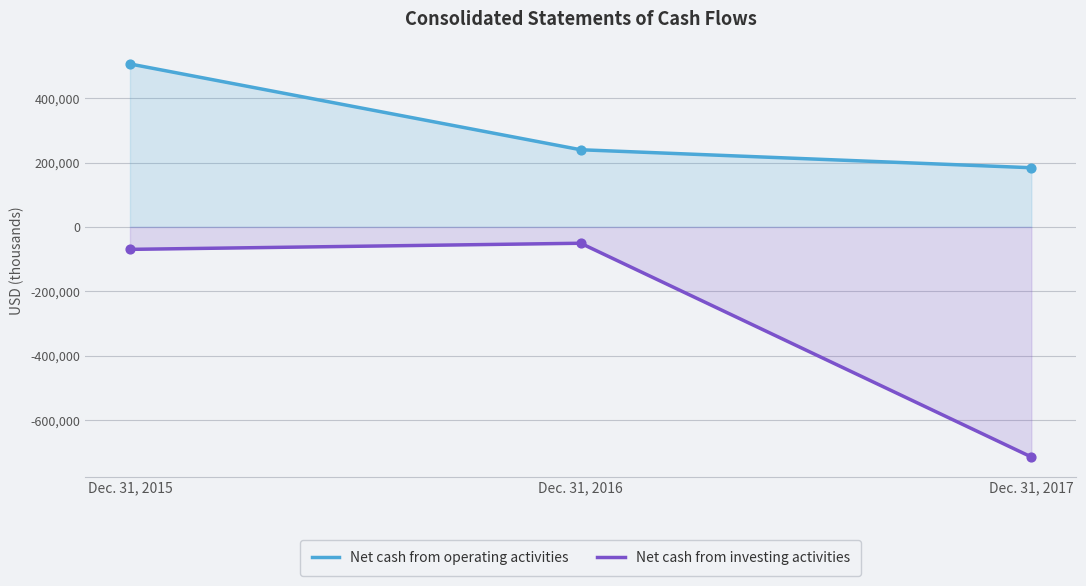

Which series has the largest total across all categories?

Net cash from operating activities